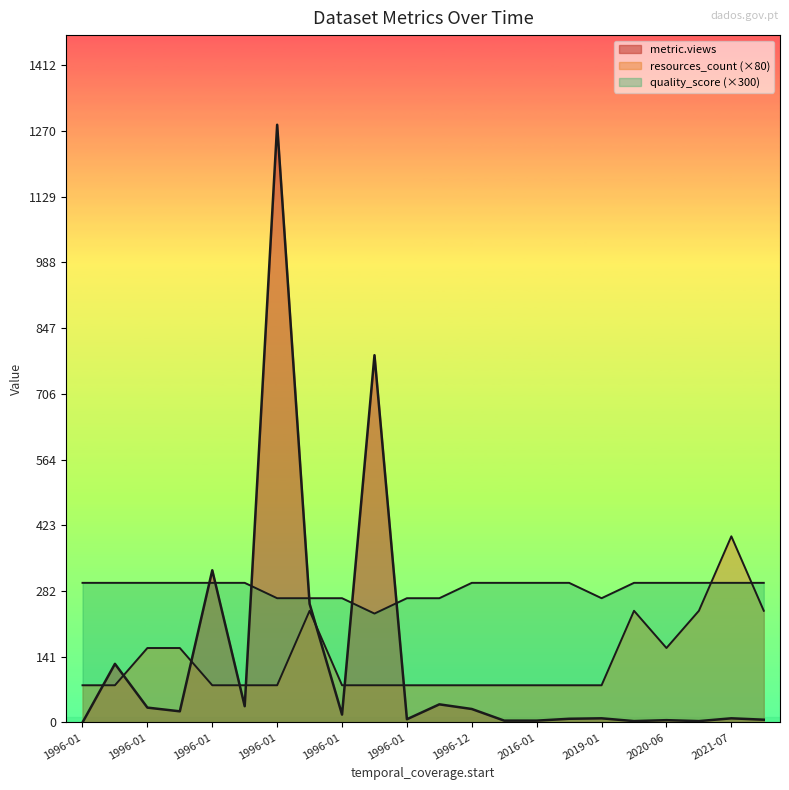

Which series has the widest spread of values?

metric.views